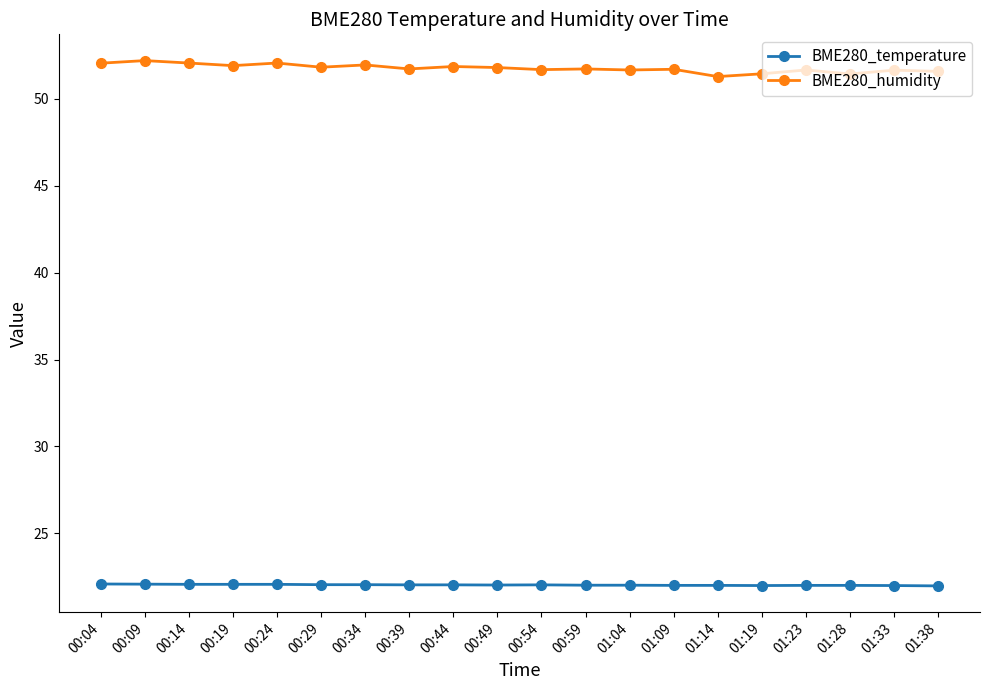

True or false: BME280_humidity has more than 2 interior local peaks.

True